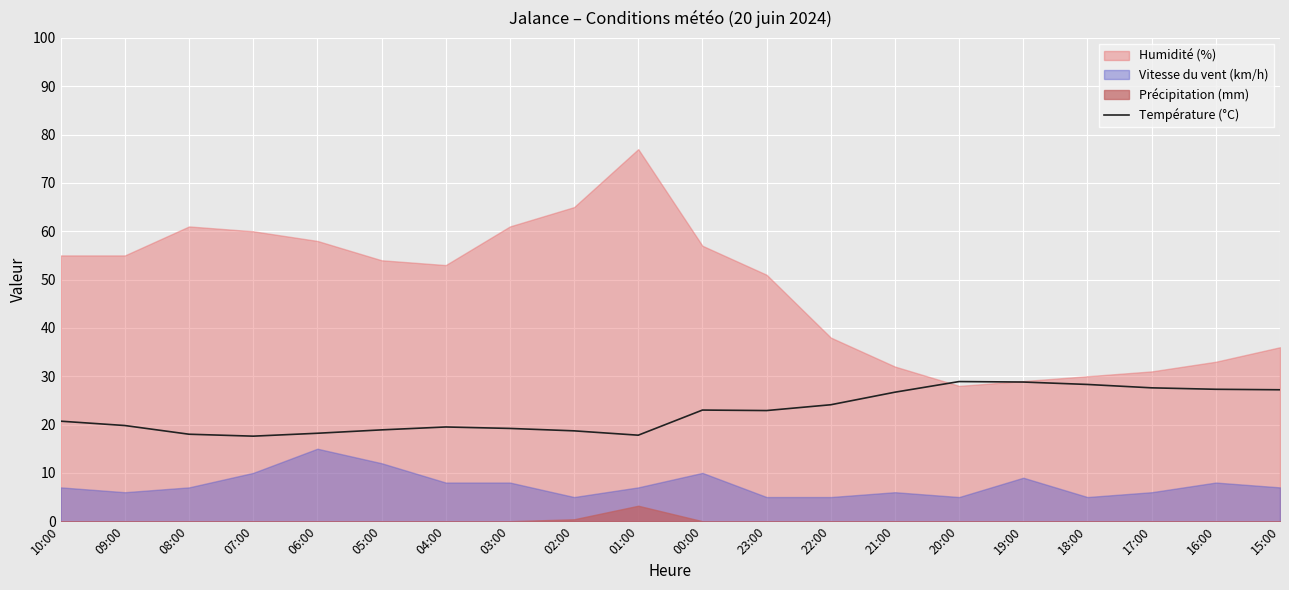

Which category has the lowest value across all series?

07:00